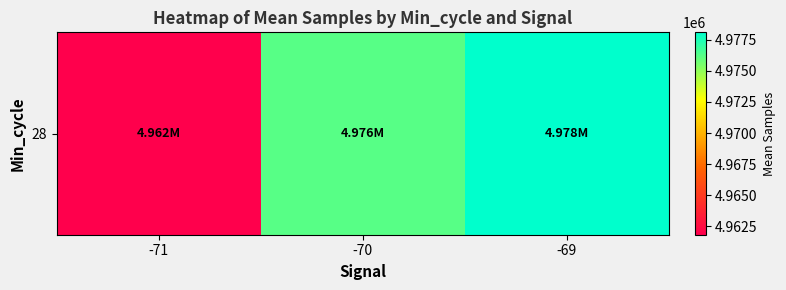

What is the change in value from -70 to -69?

+1890.0